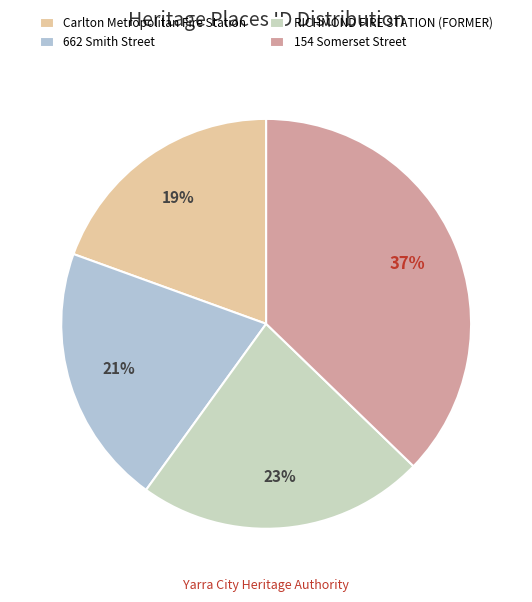

How many slices are in this pie chart?

4